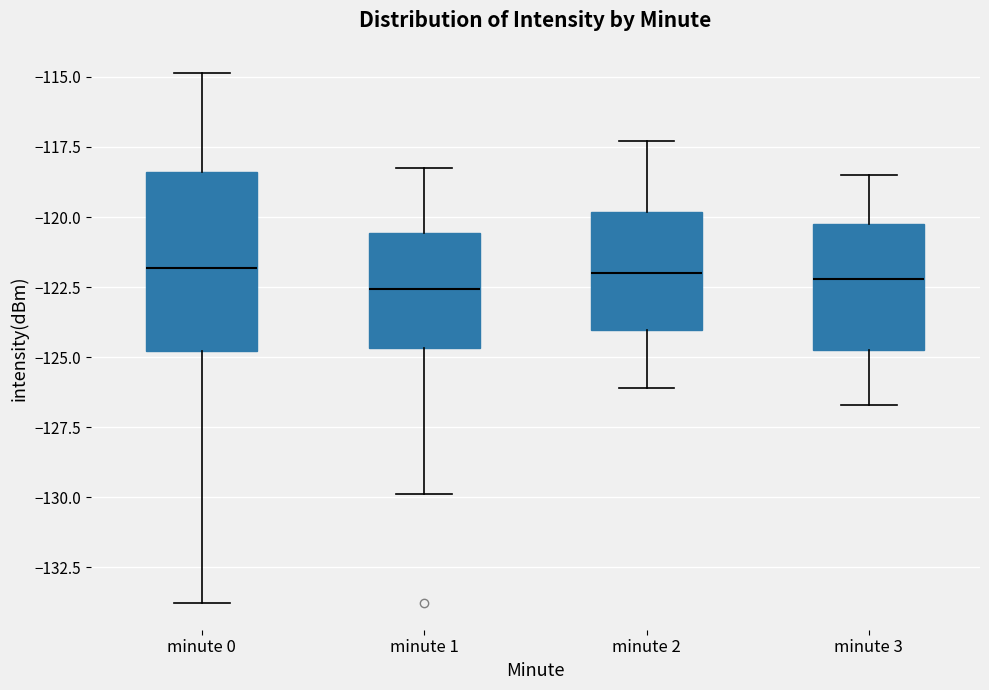

Reading left to right, transcribe this box plot: for each box, give where its median line is, the range the box spans, and where its two whiskers end, as read against the y-axis. The values are not printed on the chart, so give them approximately, as read against the axis.

minute 0: median -122.0, box -125.0 to -118.5, whiskers -134.0 to -115.0
minute 1: median -122.5, box -124.5 to -120.5, whiskers -130.0 to -118.5
minute 2: median -122.0, box -124.0 to -120.0, whiskers -126.0 to -117.5
minute 3: median -122.0, box -124.5 to -120.0, whiskers -126.5 to -118.5